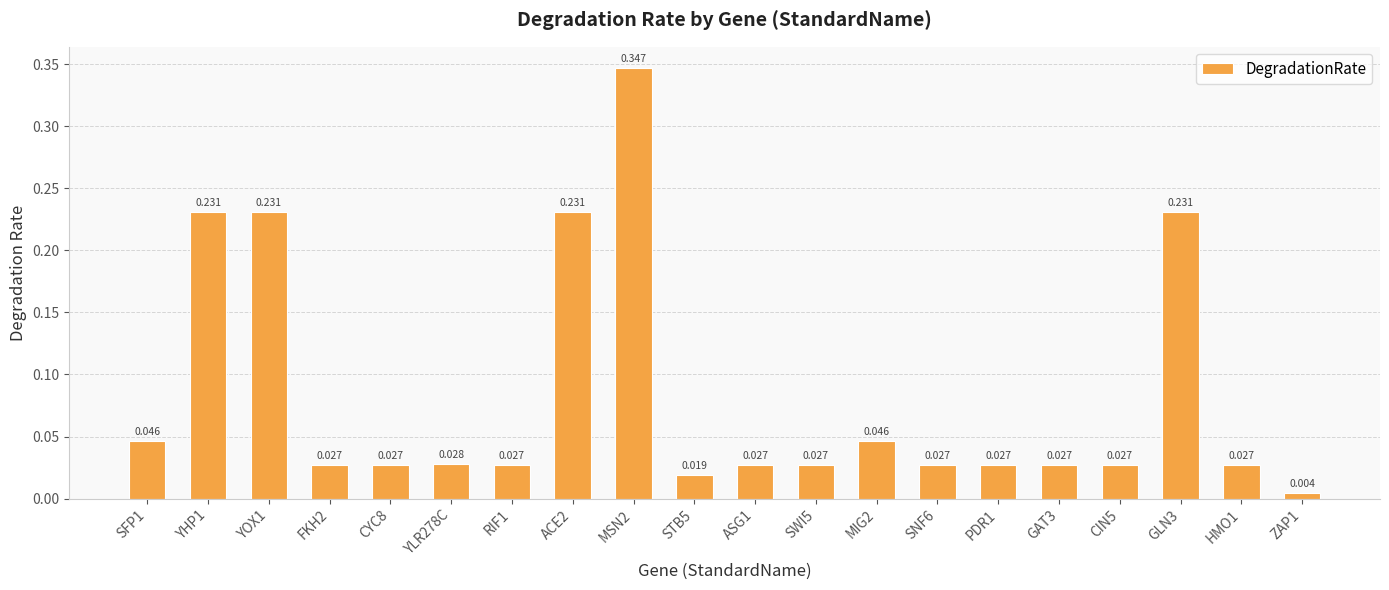

Which label corresponds to the smallest value in the chart?

ZAP1